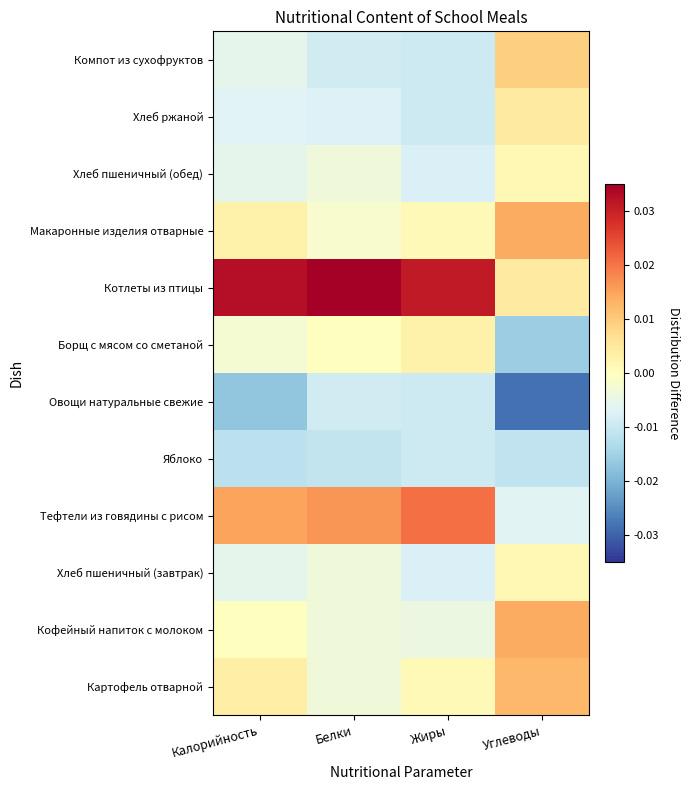

At which category is the sum across all series the highest?

Углеводы